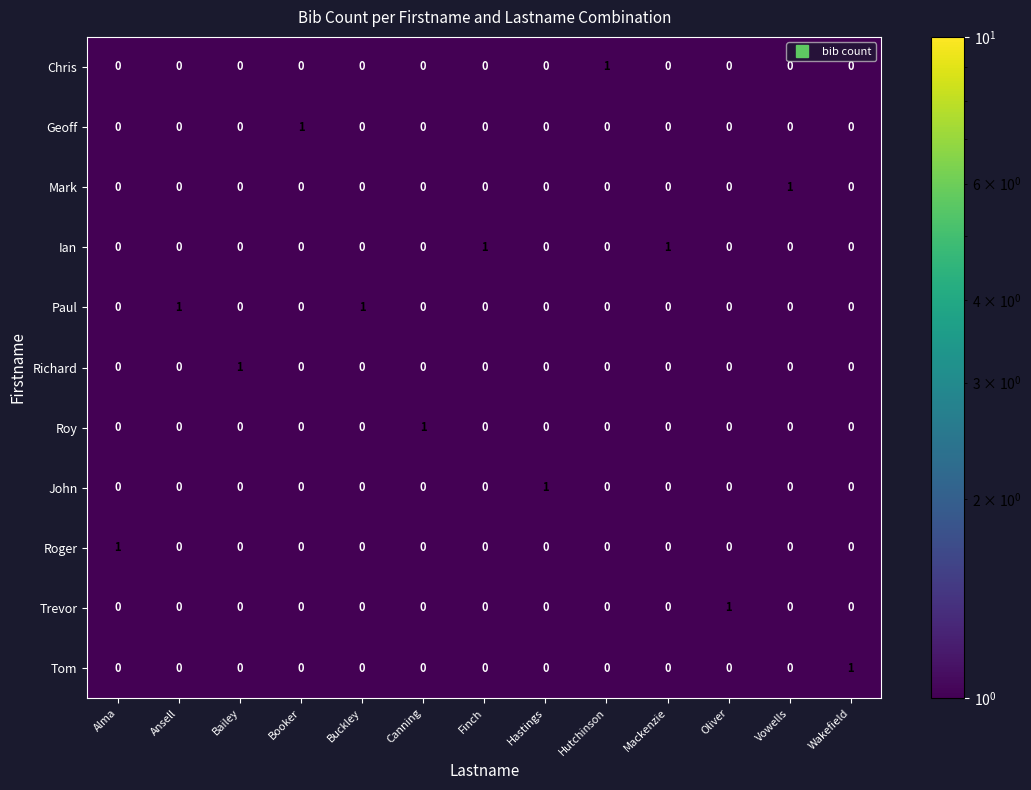

The Ian series shows 0 at Wakefield. True or false?

True